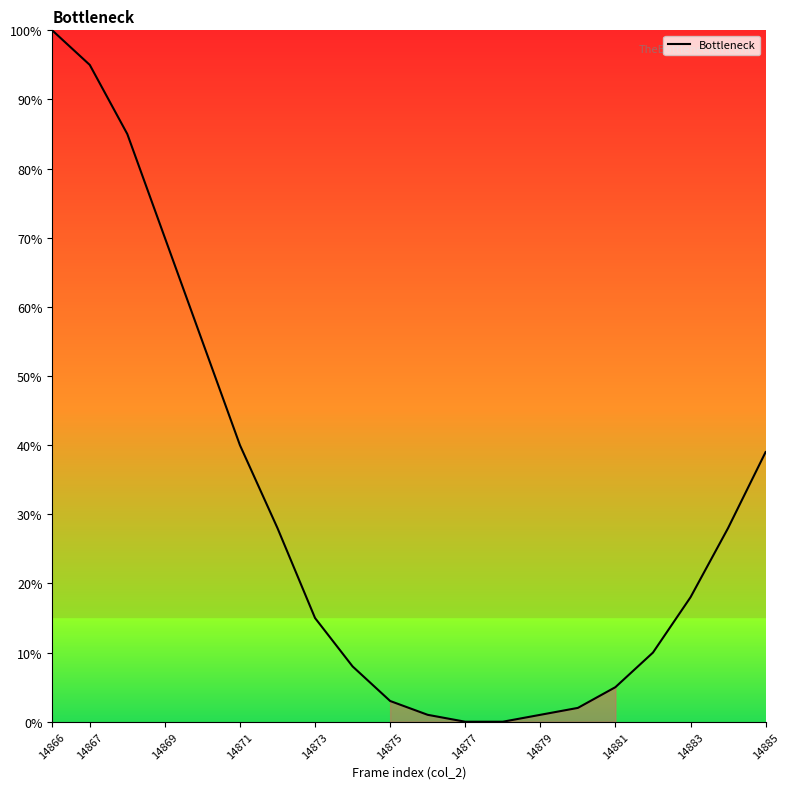

What is the difference between the maximum and minimum values?

100